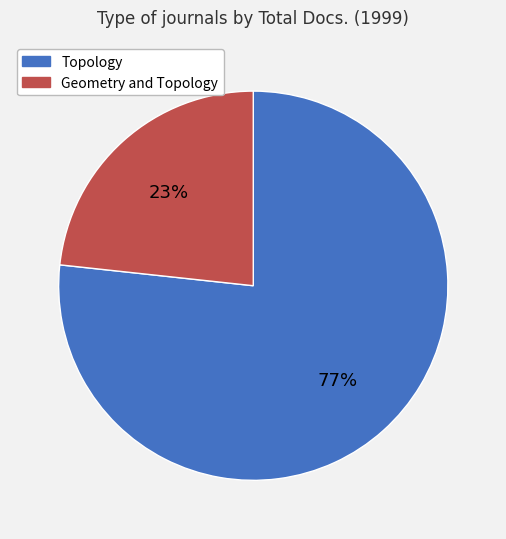

Is the sum of Geometry and Topology and Topology greater than half?

Yes